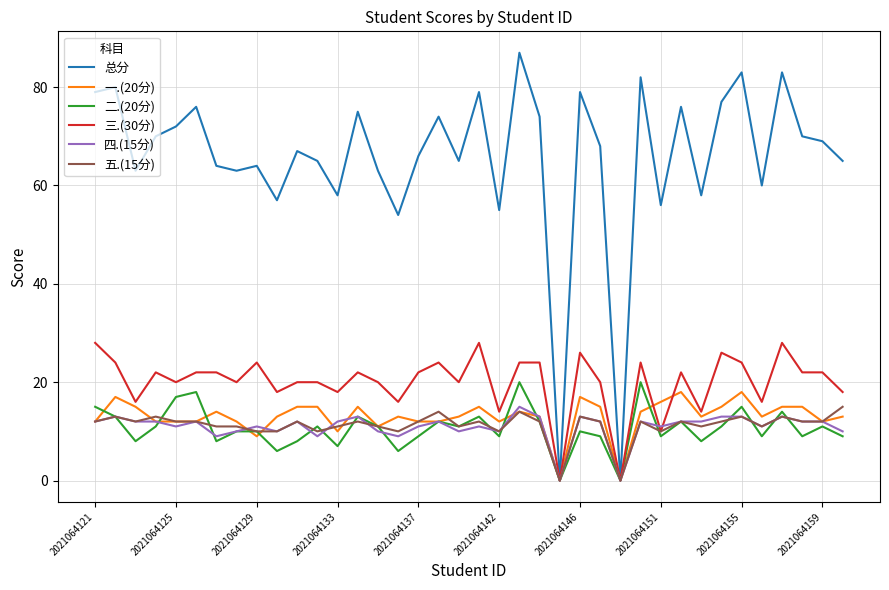

How many series are shown in this chart?

6